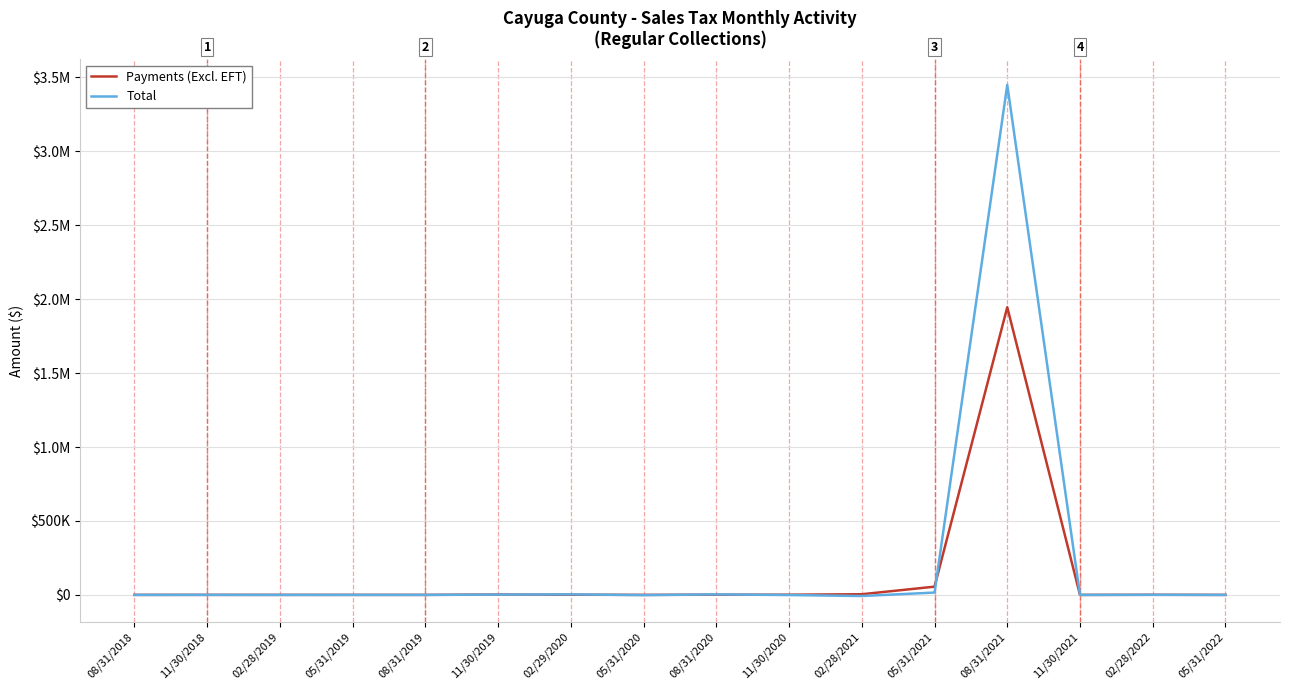

At which label does Total first exceed 173?

11/30/2018